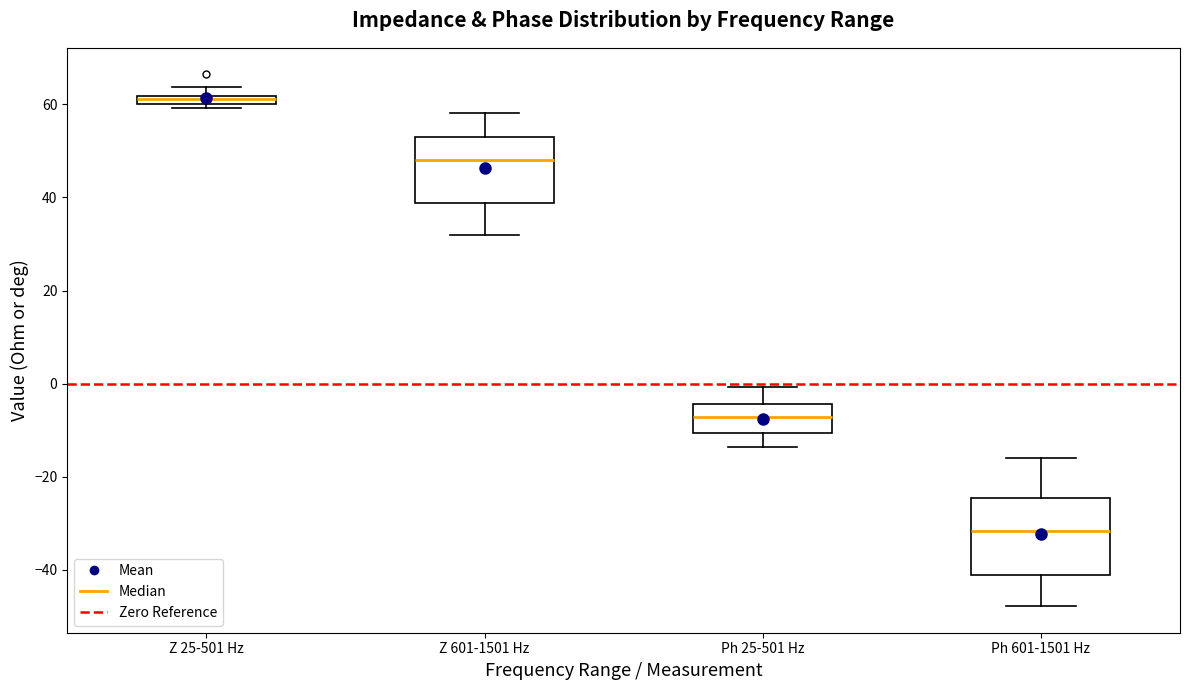

Which box's median line is the highest?

Z 25-501 Hz